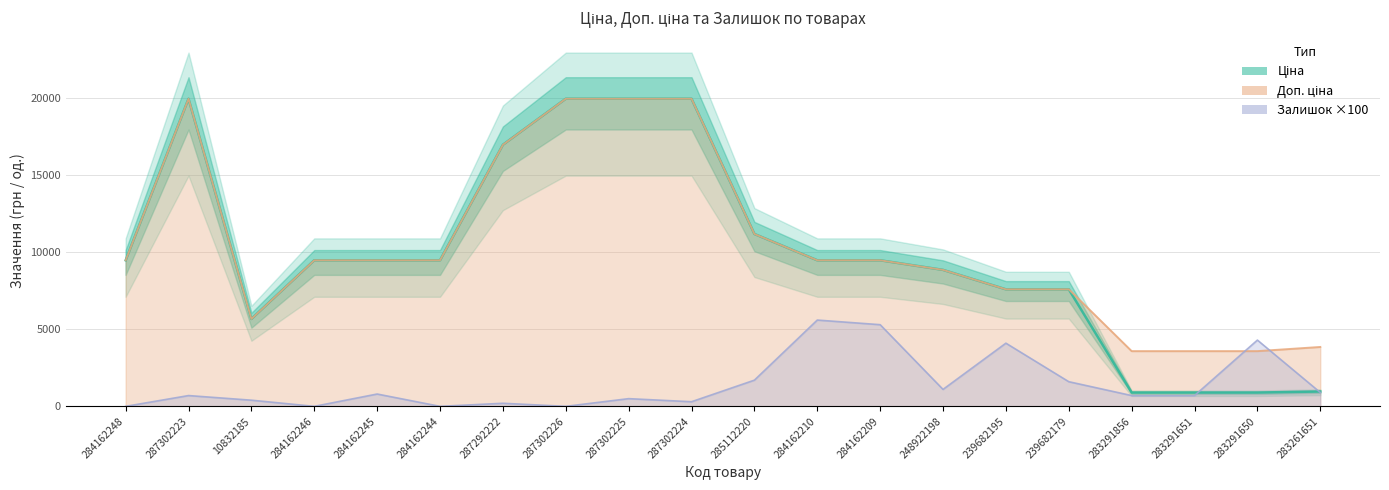

Is it true that Залишок ×100 equals 4300.0 at 283291650?

True